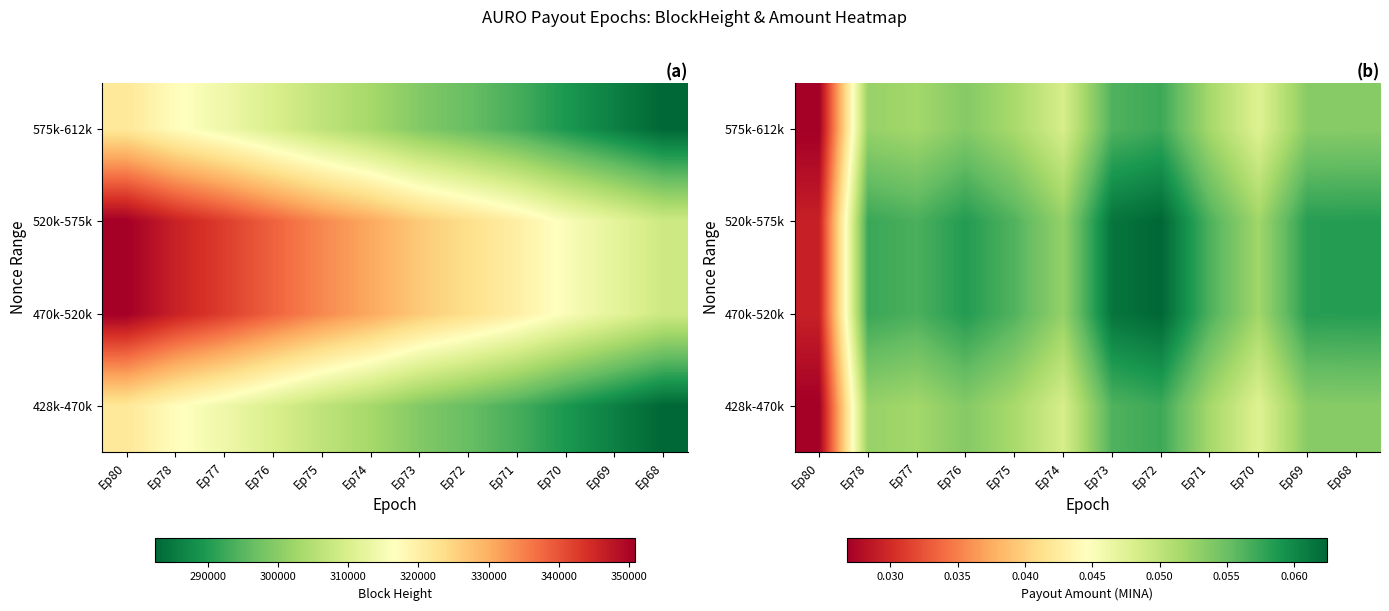

Which category has the lowest value across all series?

Ep80